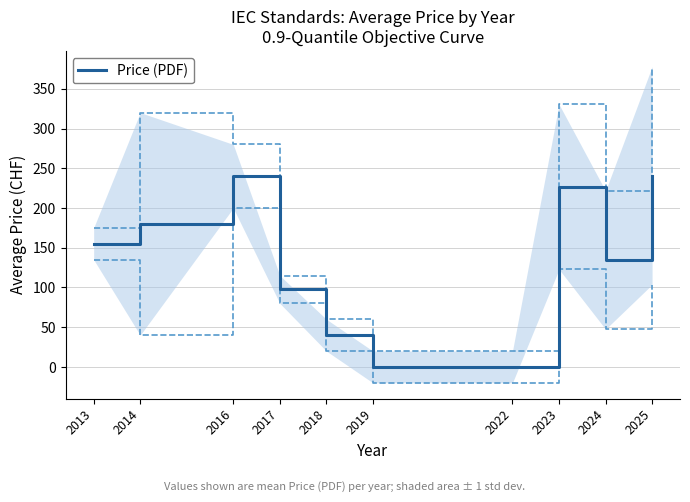

What is the change in value from 2016 to 2024?

-105.5